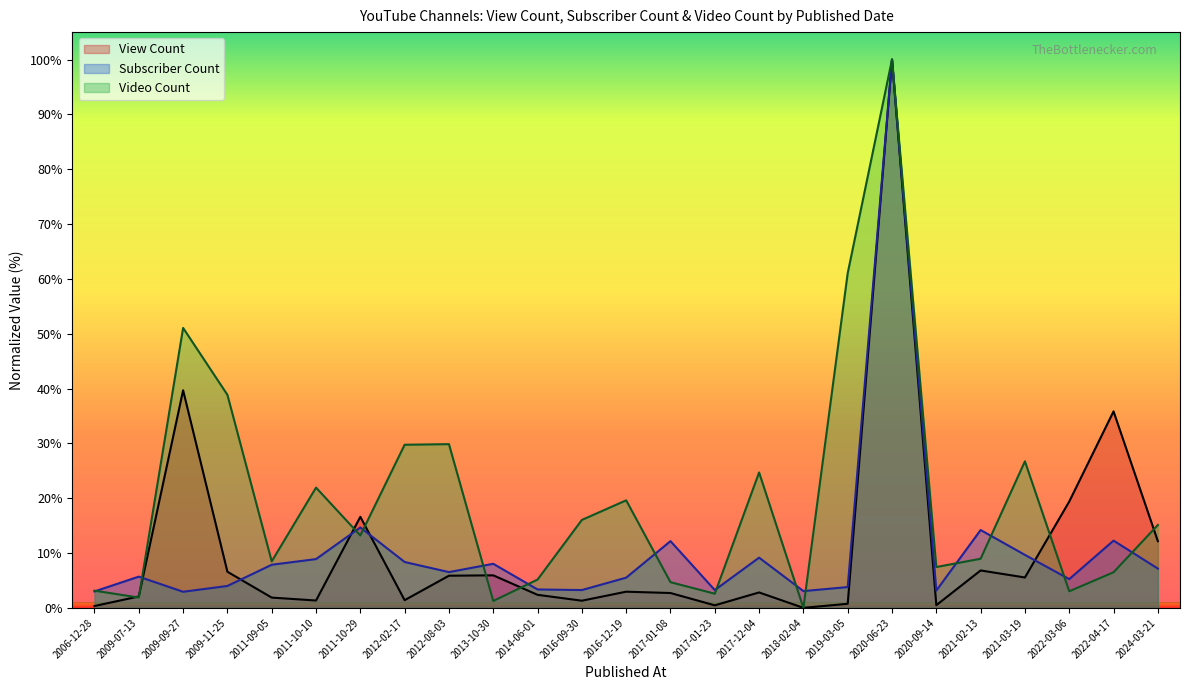

Where do View Count and Subscriber Count first cross each other?

2009-07-13 and 2009-09-27